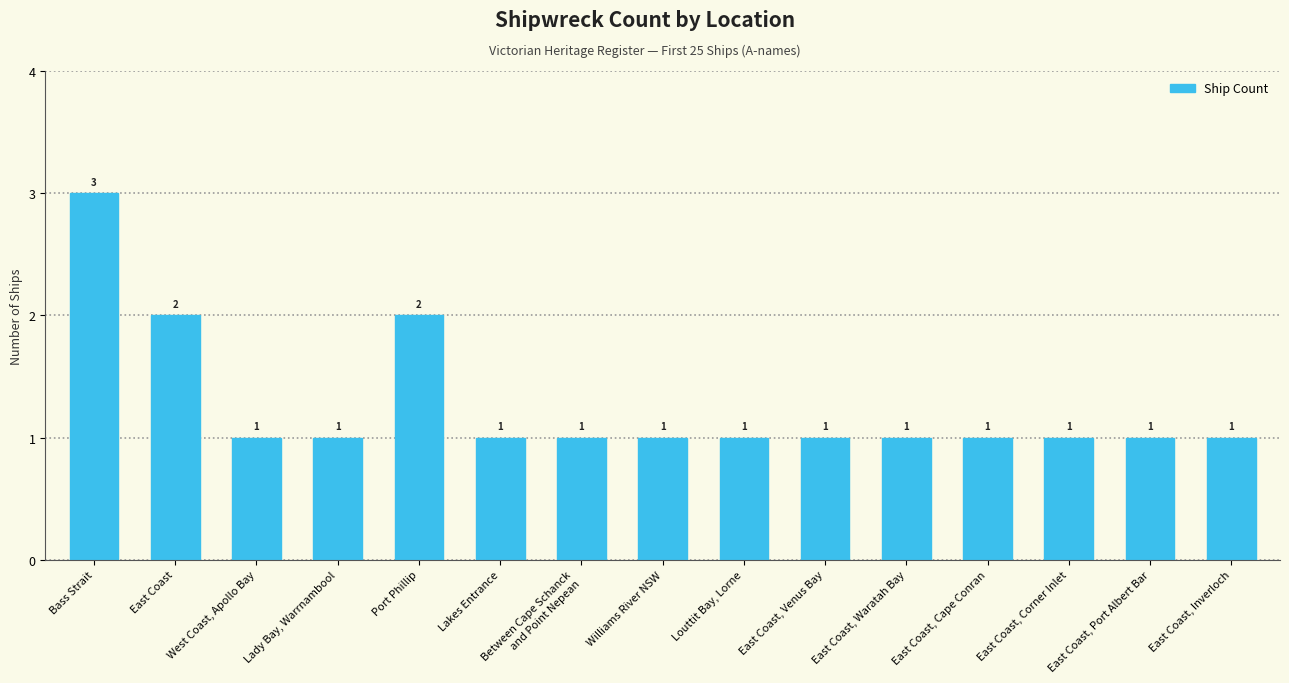

What position from the left is East Coast, Corner Inlet?

13